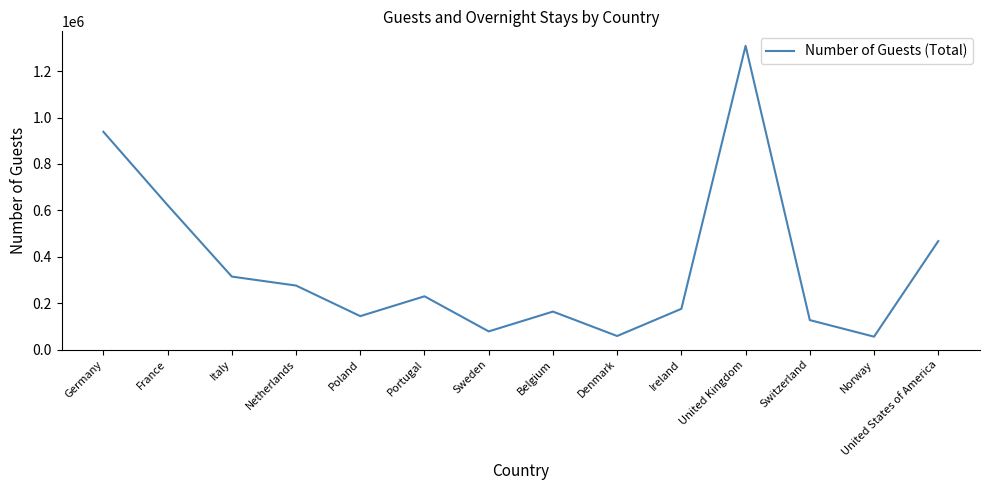

Where is the first local maximum?

Portugal